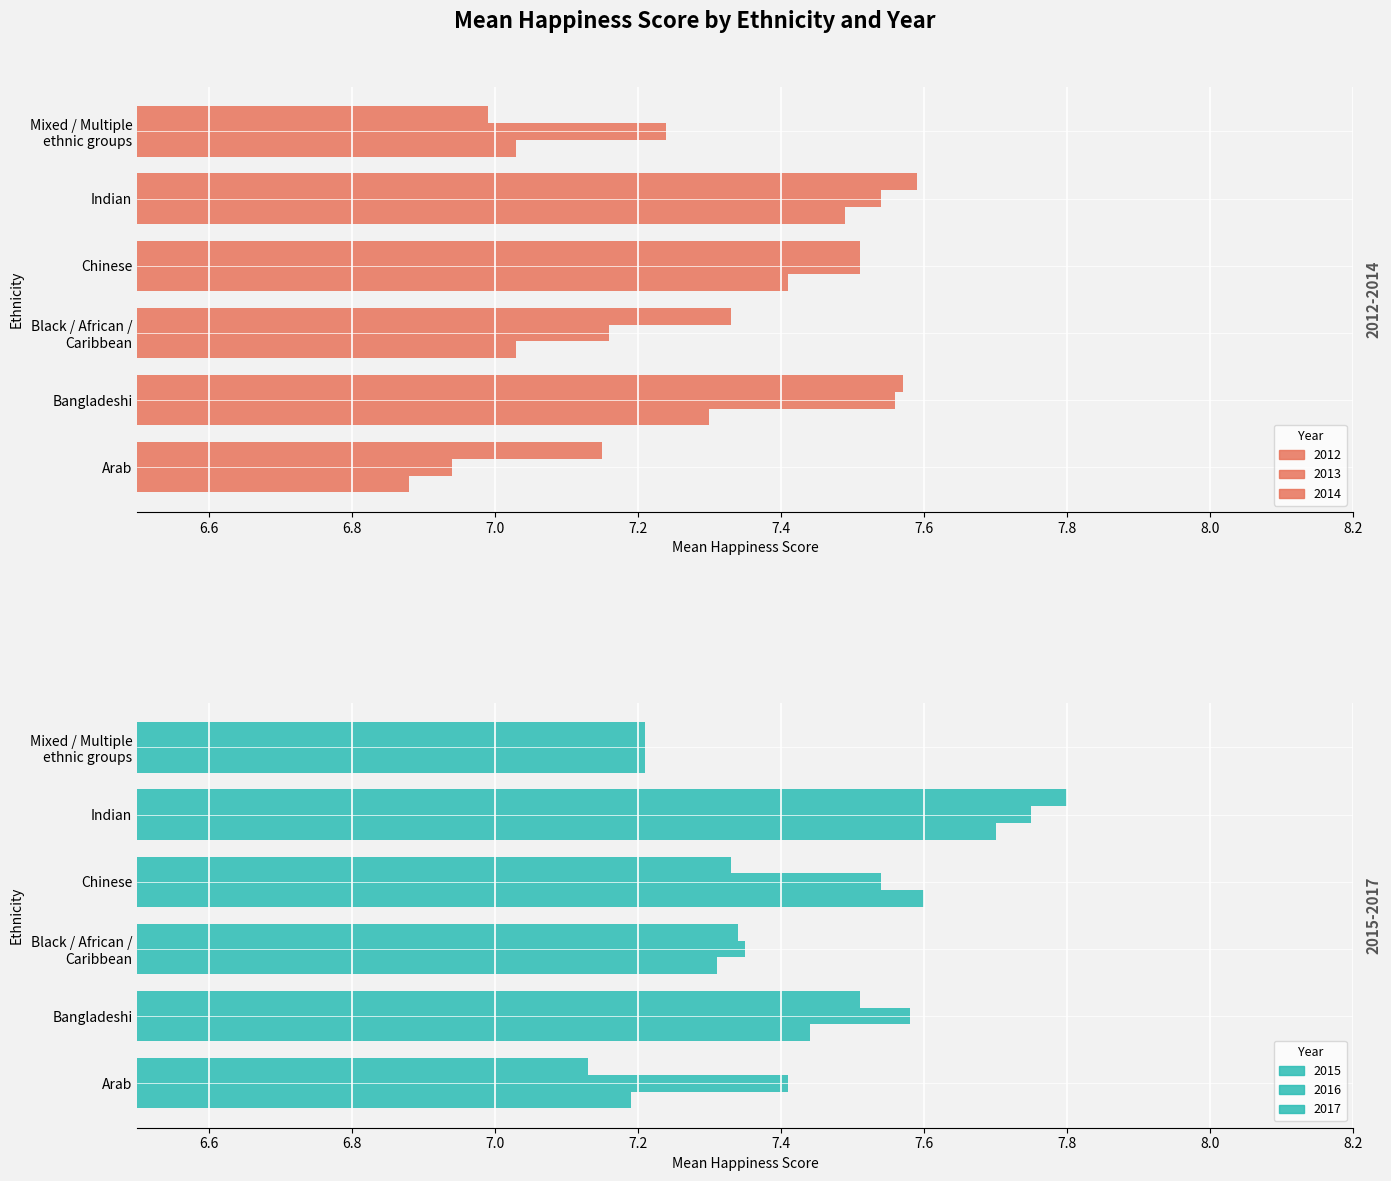

Which series changed the most between 2015 and 2016?

Arab